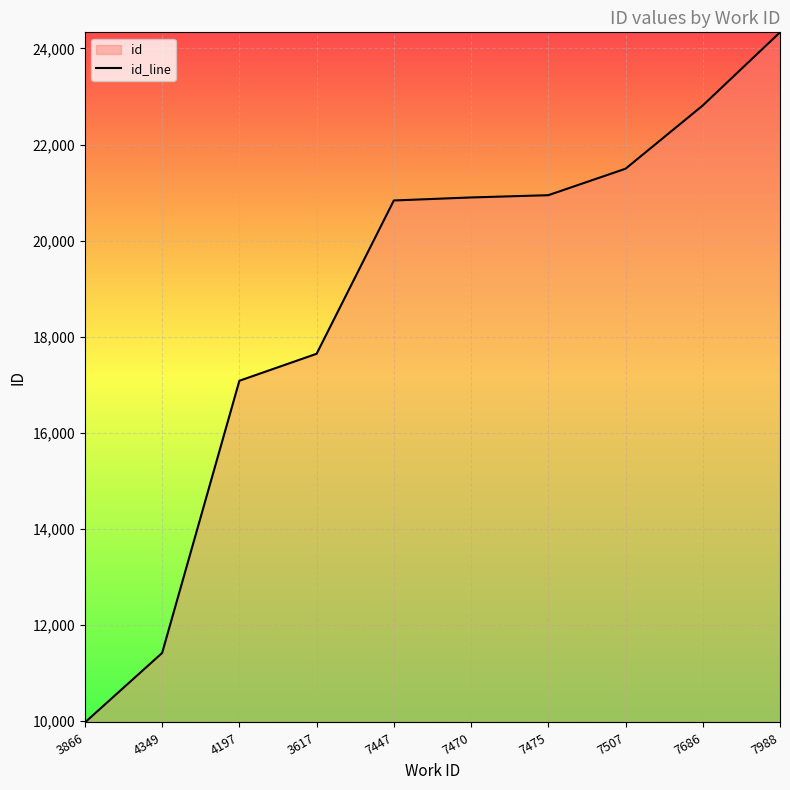

Which label corresponds to the smallest value in the chart?

3866